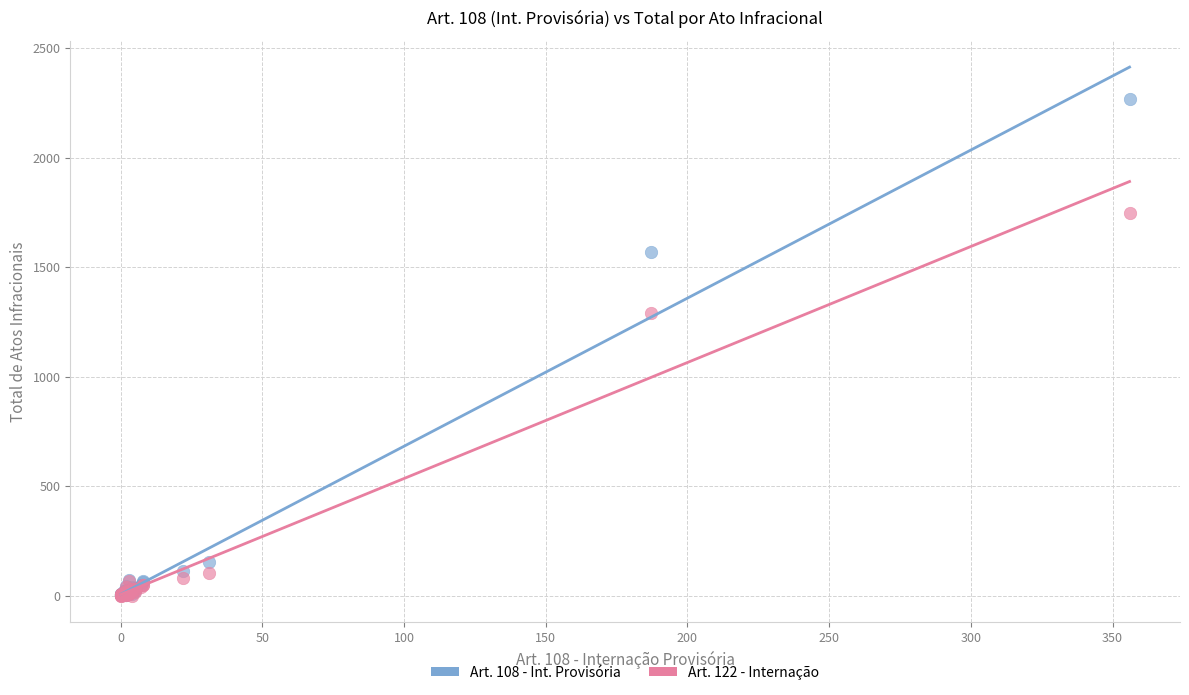

Which series has the largest Y range (max minus min)?

Art. 108 - Int. Provisória